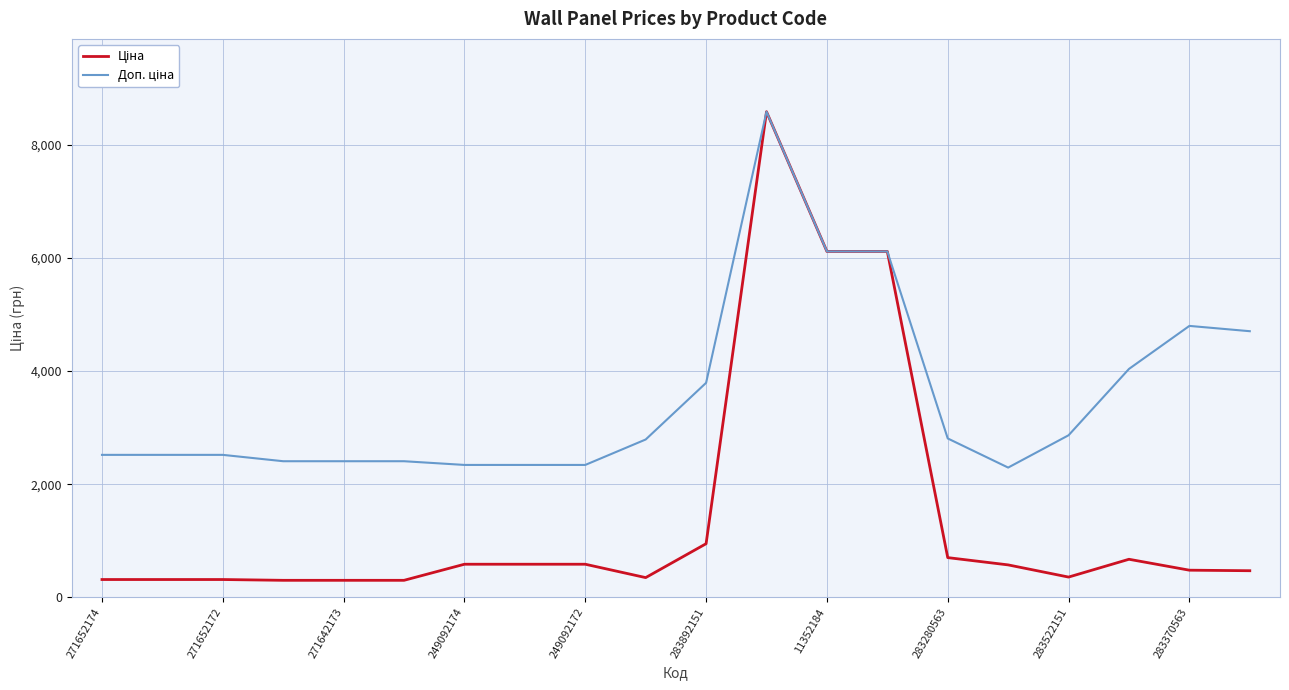

How many lines are shown in the chart?

2